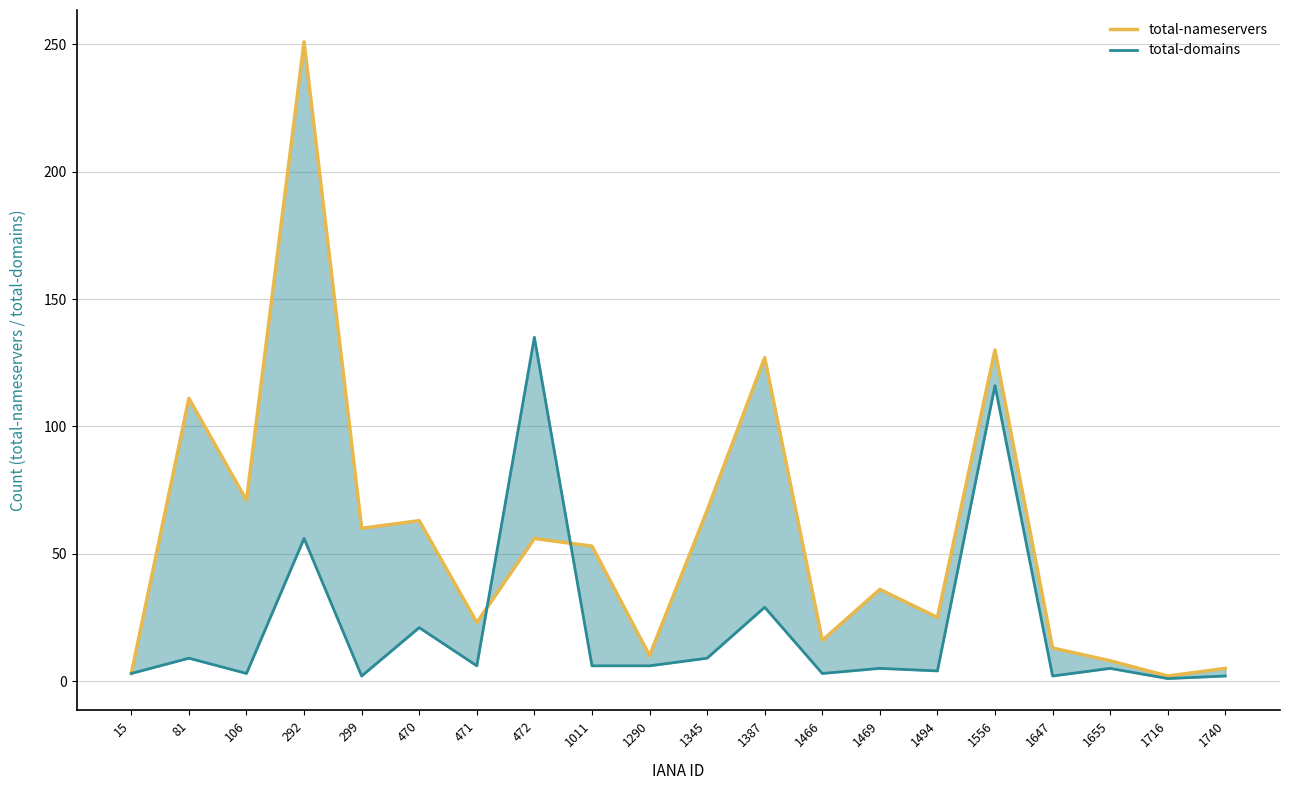

What is the difference between the second highest and second lowest values in the total-domains series?

114